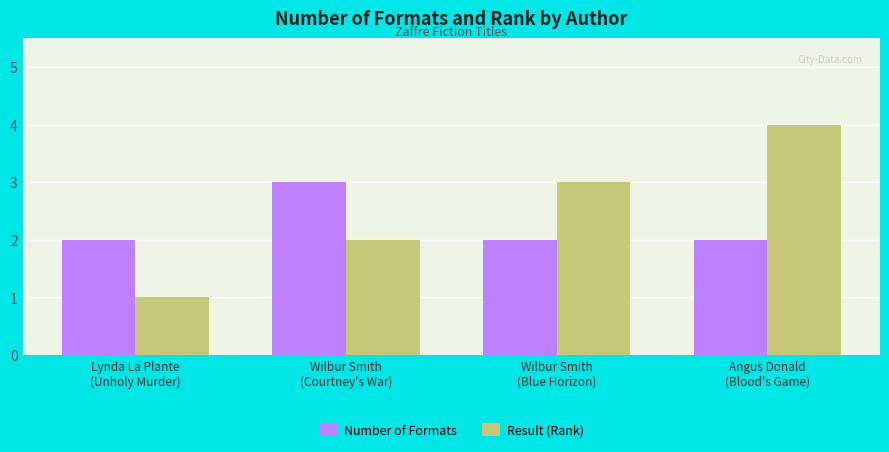

Which series has the widest spread of values?

Result (Rank)